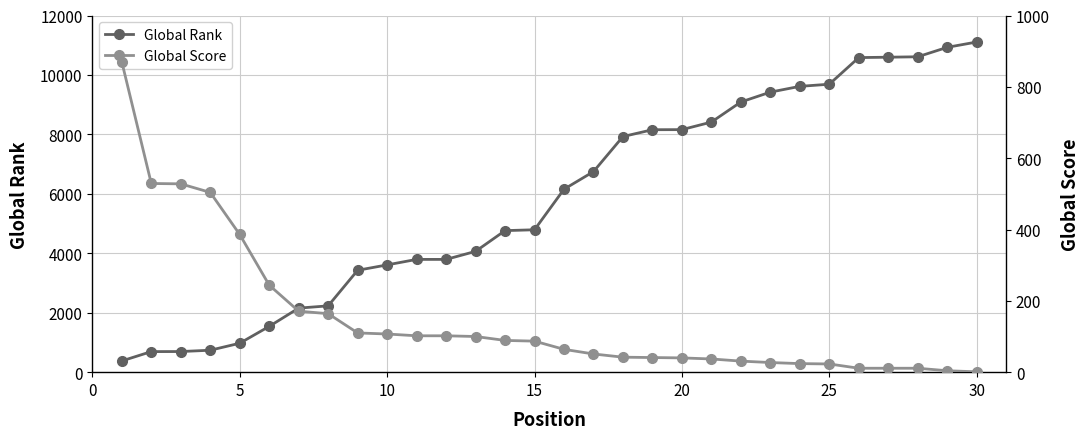

What is the difference between the second highest and second lowest values in the Global Score series?

525